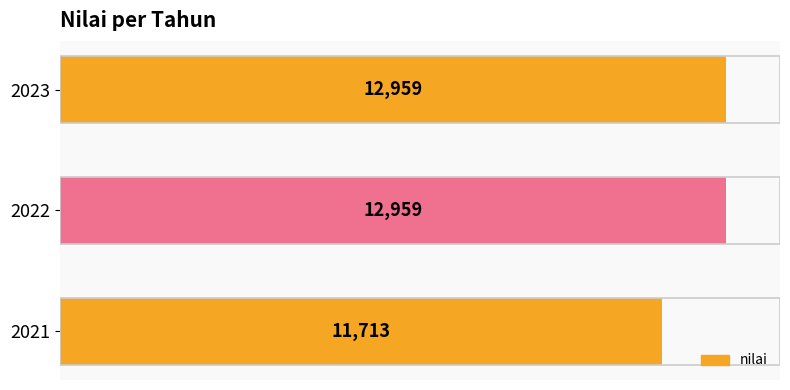

The value at 2023 is 6680. True or false?

False